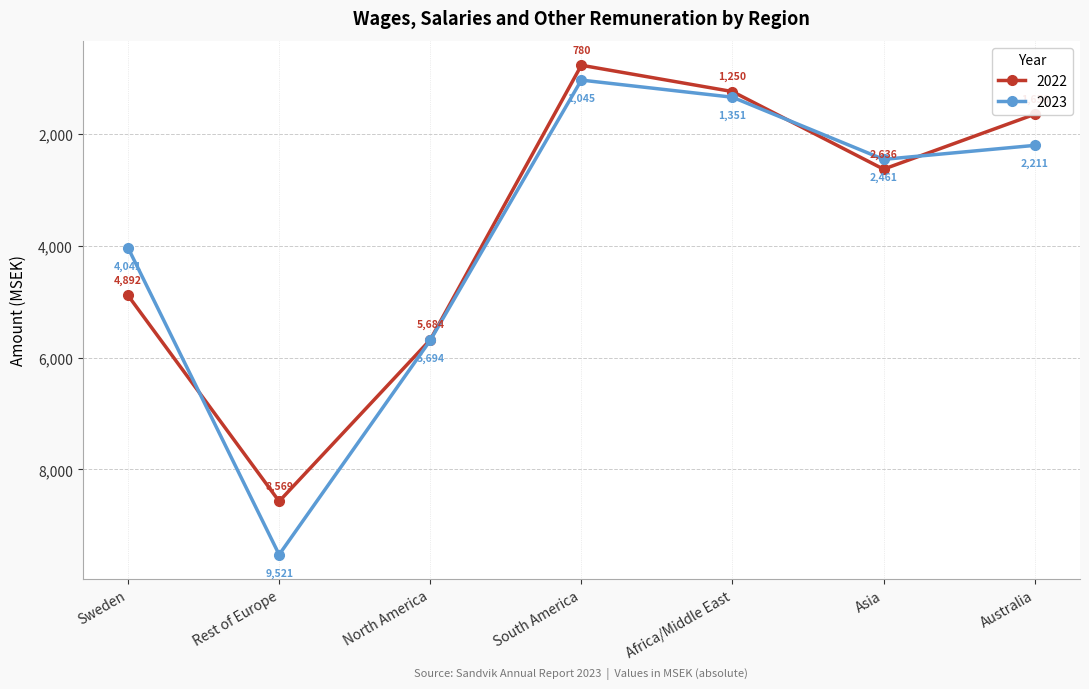

The 2022 series shows -8569 at Rest of Europe. True or false?

True